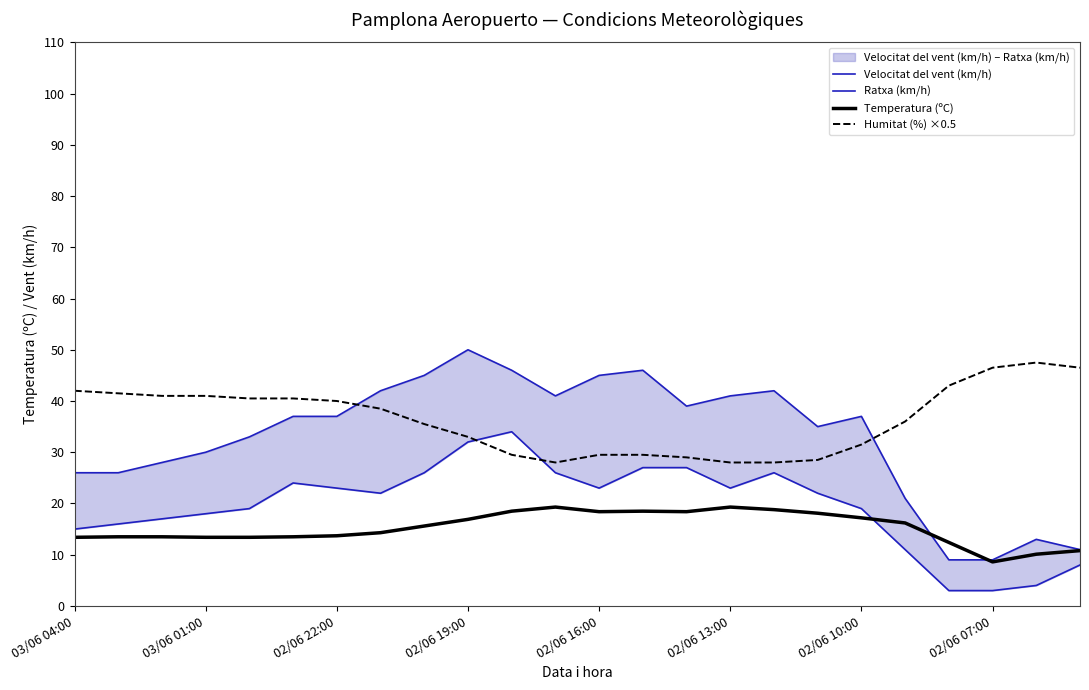

At which label is Temperatura (ºC) closest to 13?

03/06 04:00